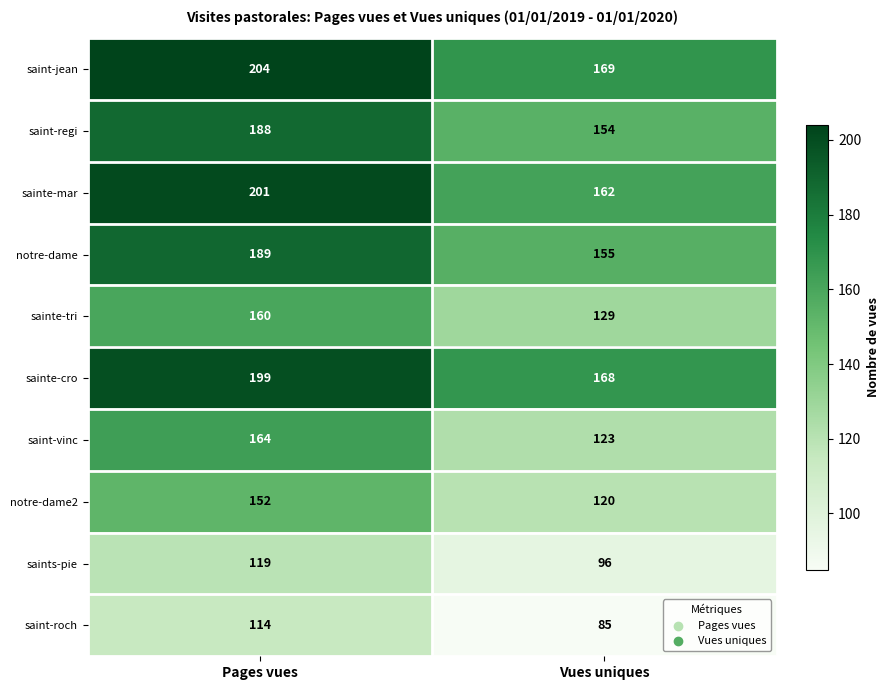

Read the saints-pie value at Pages vues, to the nearest 10.

120